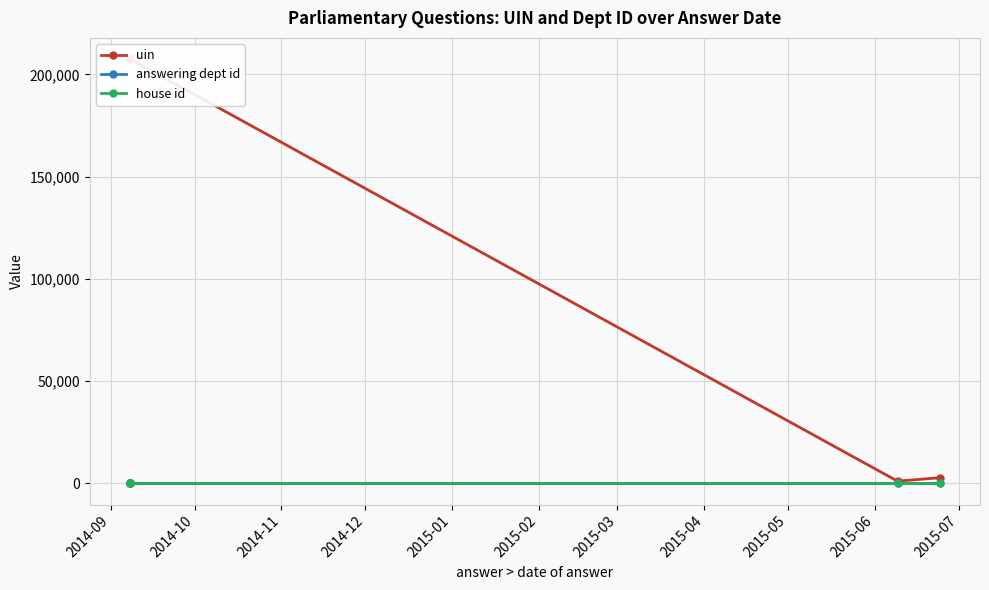

Which has a higher value, 2015-01 or 2014-09?

2014-09